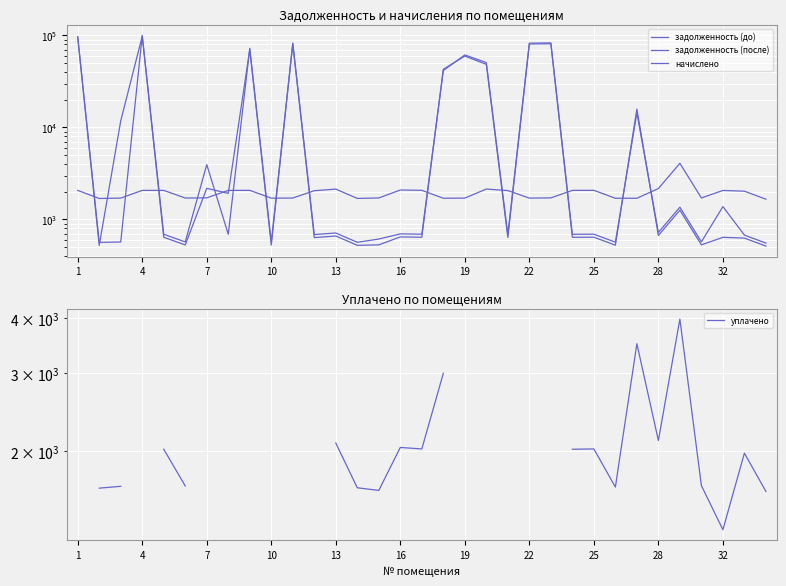

In задолженность (до), how many points are lower than both neighbors (excluding endpoints)?

12